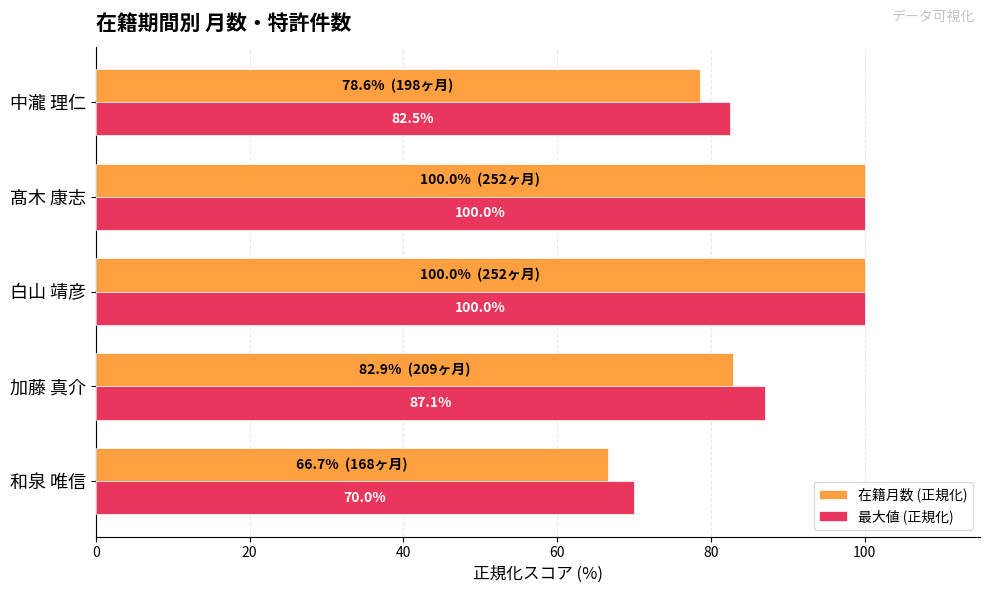

Which series has the largest total across all categories?

最大値 (正規化)